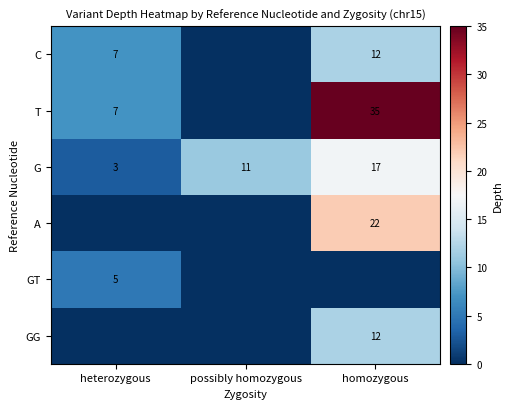

What is the difference between the highest and lowest values at heterozygous?

7